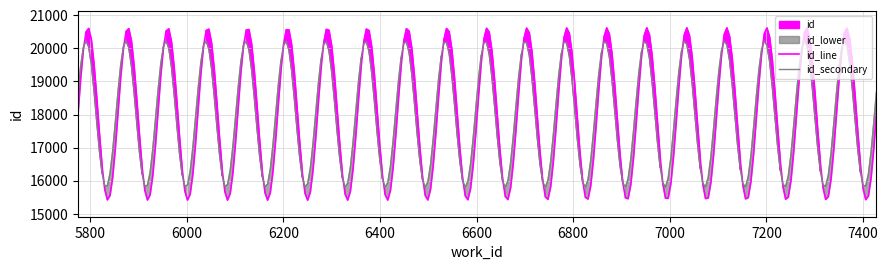

What is the average value?

17969